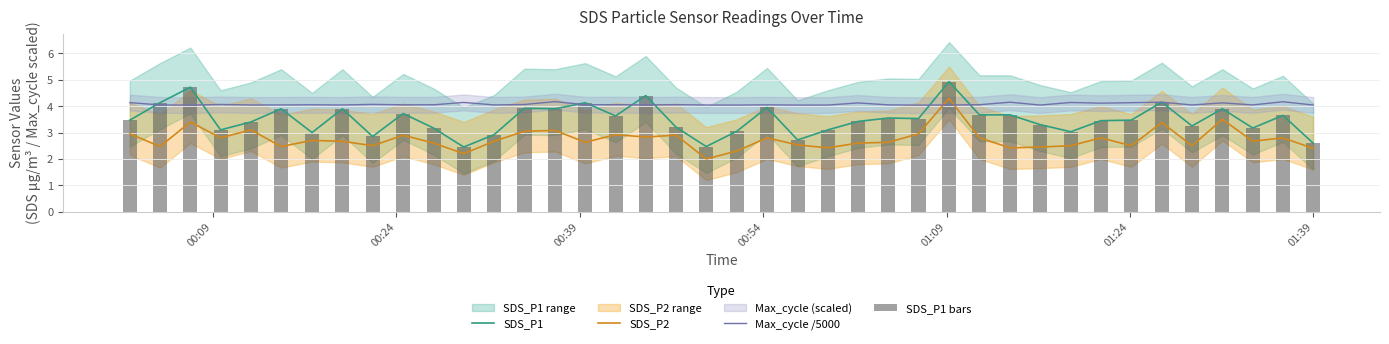

What is the maximum value for SDS_P1?

4.9